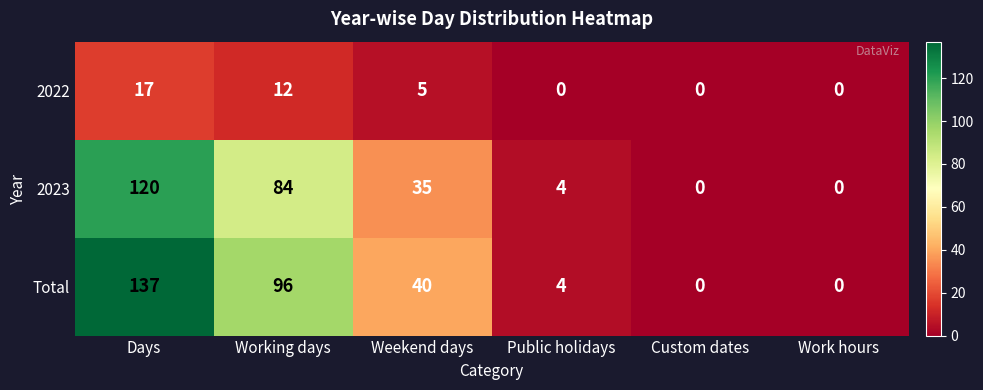

Which series changed the most between Working days and Public holidays?

Total